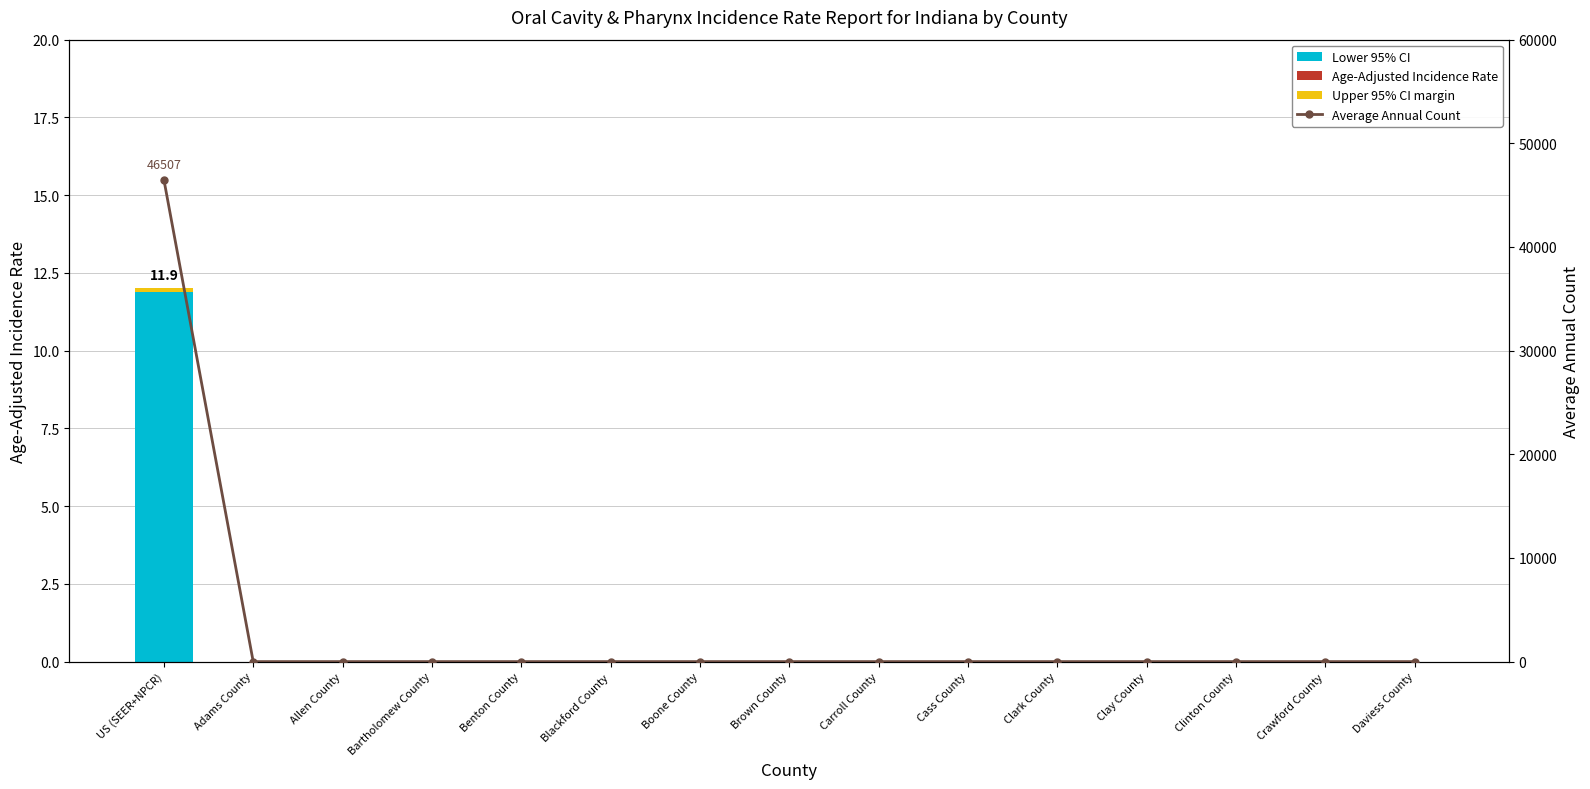

How many values in Lower 95% CI are above zero?

1